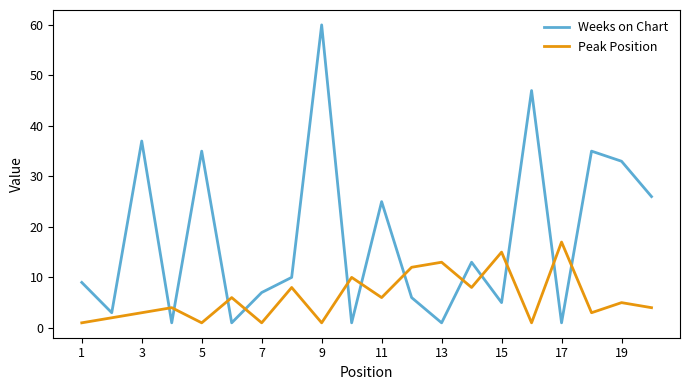

How many intersections are there between Peak Position and Weeks on Chart?

12